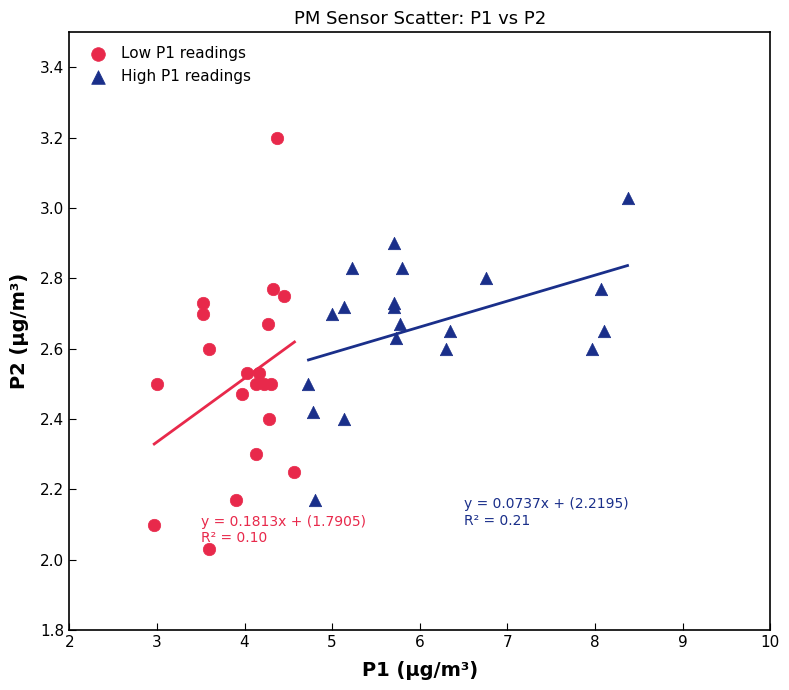

What are all the series names shown in the legend?

Low P1 readings, High P1 readings